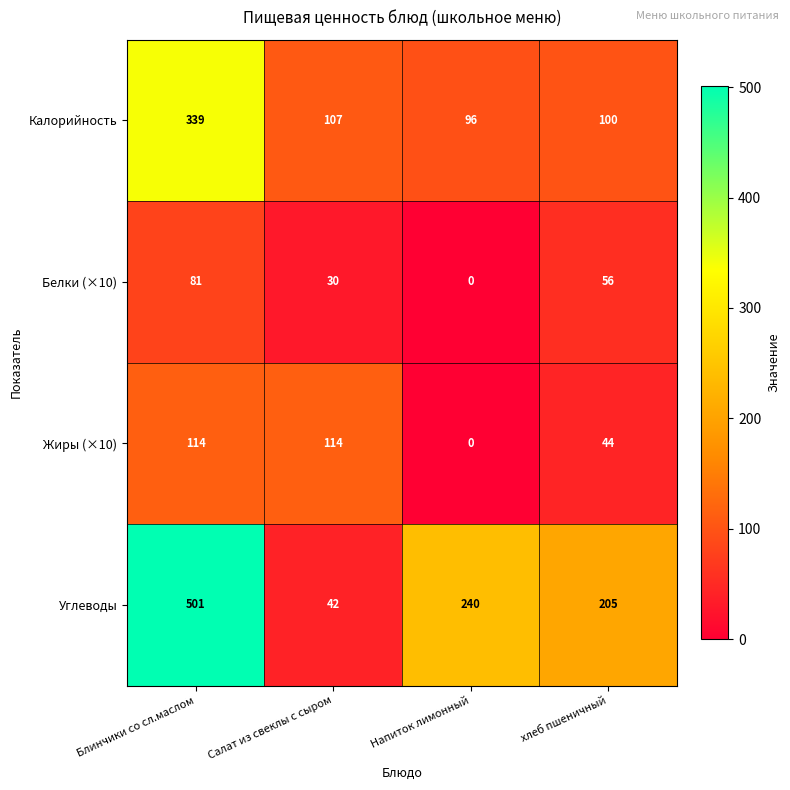

What is the spread (max minus min) of values at Напиток лимонный?

240